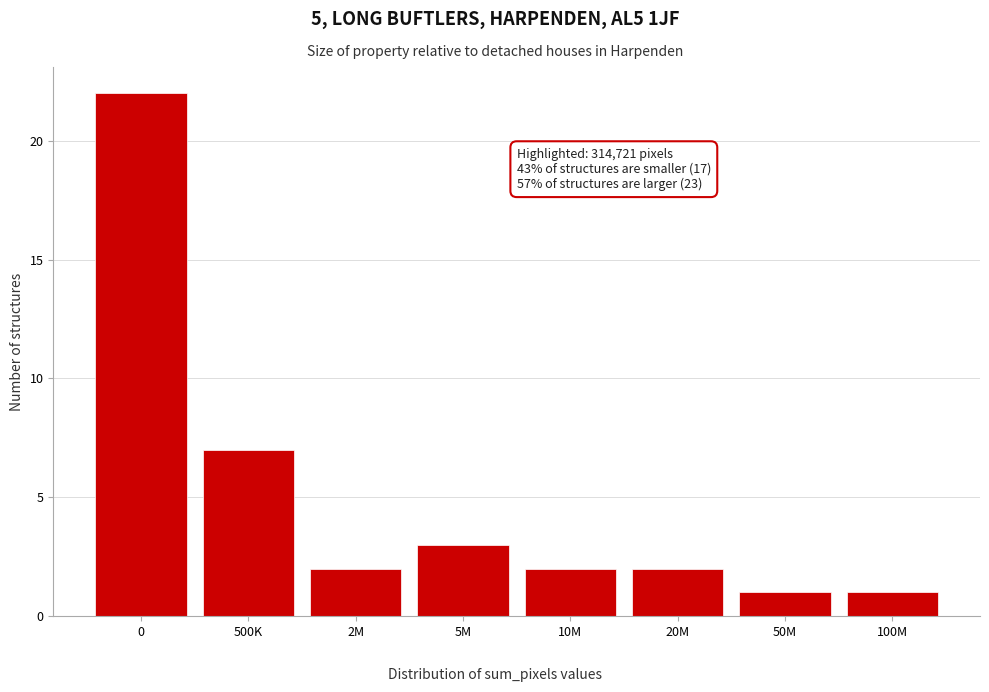

Reading left to right, what are all the values shown in this chart?

22	7	2	3	2	2	1	1